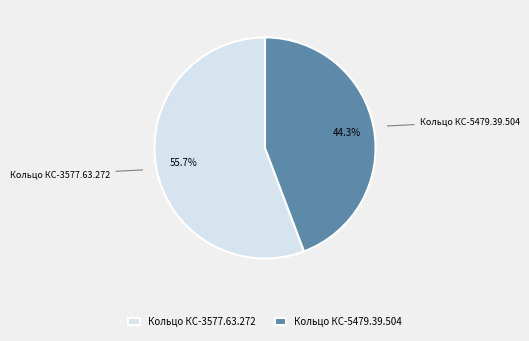

Count the number of slices in the pie.

2